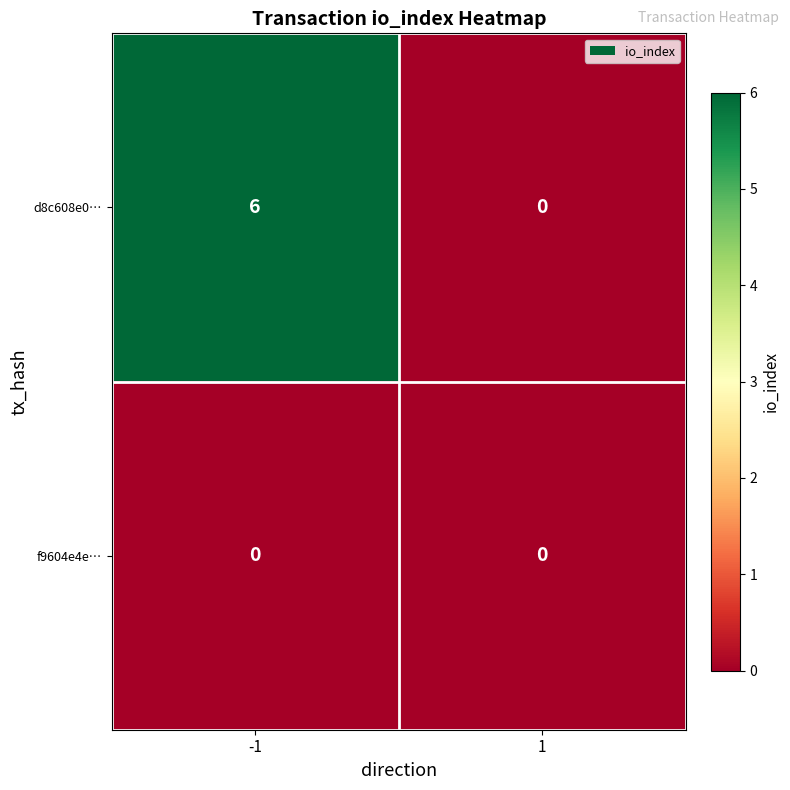

What is the highest value of the d8c608e0… series?

6